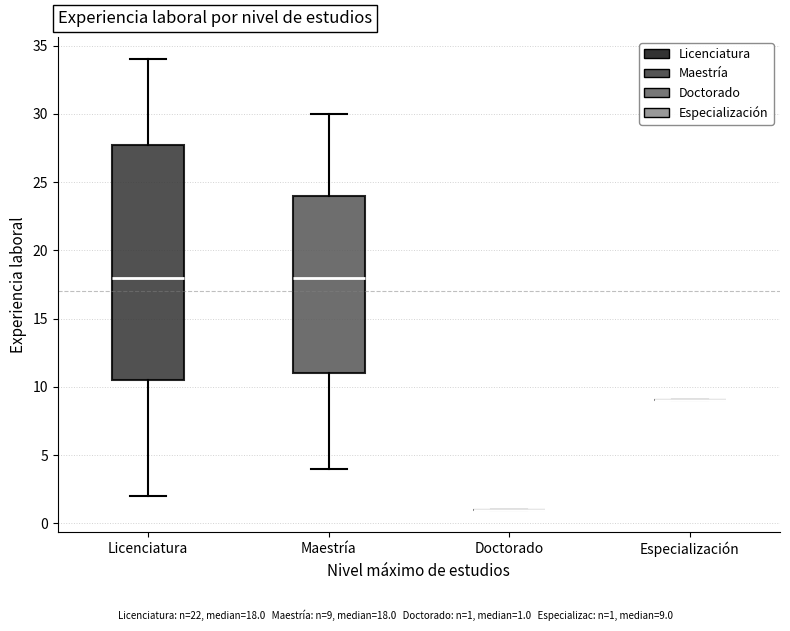

Where does the upper whisker of the box for Licenciatura end on the y-axis? The values are not printed on the chart, so give them approximately, as read against the axis.

34.0